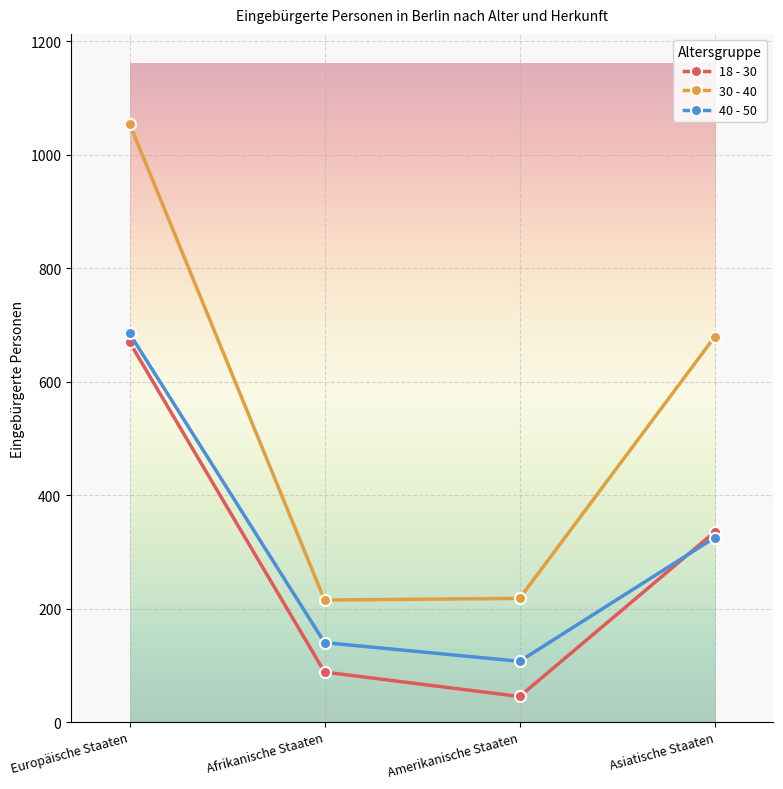

True or false: 30 - 40 and 18 - 30 cross at least once.

False